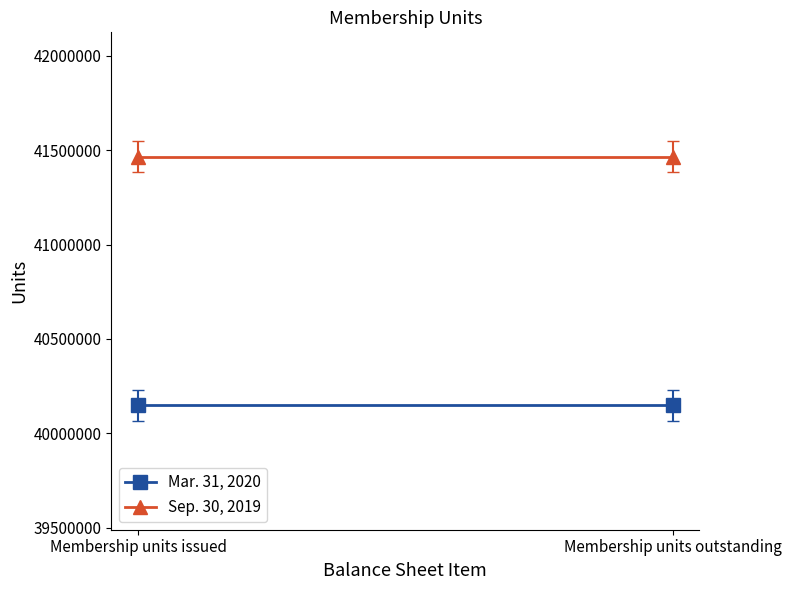

Which series has the widest spread of values?

Mar. 31, 2020